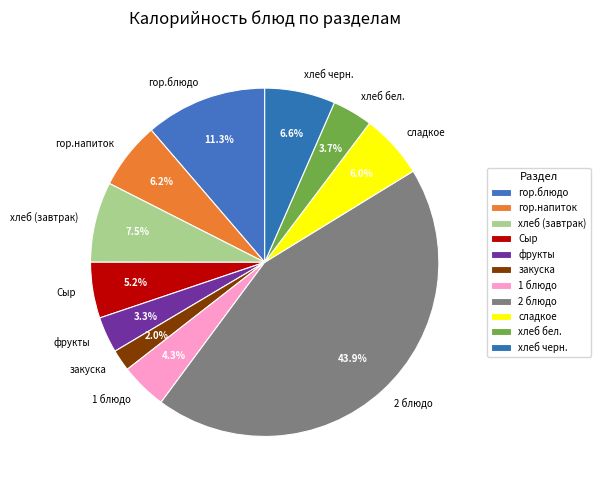

Is it true that Сыр is 5% of the pie?

True